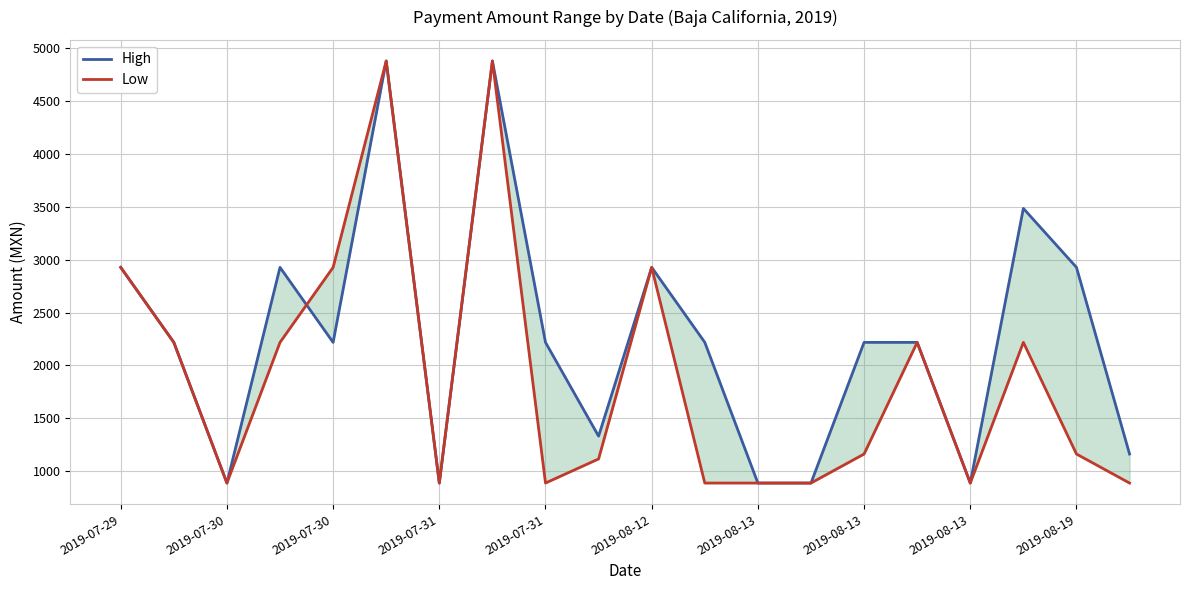

How many interior local valleys does the High series have?

5